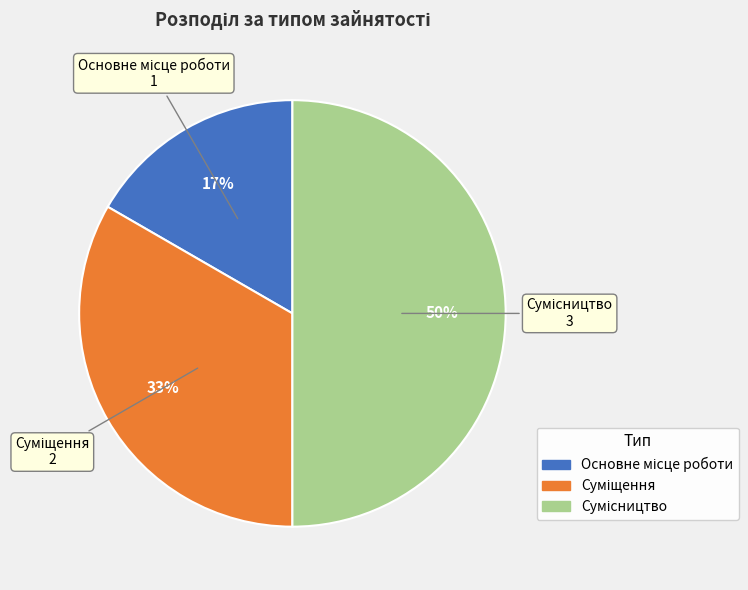

To the nearest percent, what is the difference between the largest and smallest slice percentages?

33%